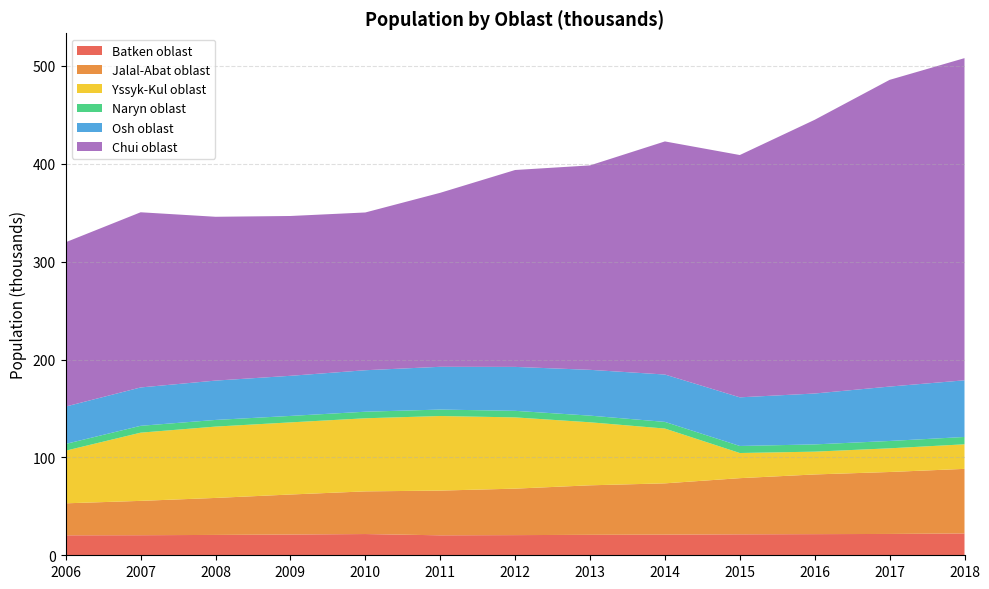

Reading left to right, transcribe all the data shown in this chart.

Batken oblast: 2006=20.4	2007=20.5	2008=20.8	2009=21.2	2010=21.7	2011=20.4	2012=20.6	2013=20.9	2014=21.1	2015=21.4	2016=21.6	2017=21.8	2018=22.3
Jalal-Abat oblast: 2006=32.7	2007=35.1	2008=37.8	2009=40.9	2010=43.6	2011=45.7	2012=47.5	2013=50.6	2014=52.4	2015=57.4	2016=61.0	2017=63.3	2018=66.0
Yssyk-Kul oblast: 2006=53.8	2007=69.7	2008=72.9	2009=73.7	2010=74.7	2011=76.2	2012=72.8	2013=64.4	2014=56.0	2015=25.7	2016=23.3	2017=24.2	2018=25.1
Naryn oblast: 2006=6.9	2007=7.0	2008=6.8	2009=6.6	2010=6.7	2011=6.6	2012=6.7	2013=6.8	2014=6.8	2015=7.2	2016=7.4	2017=7.5	2018=7.5
Osh oblast: 2006=38.2	2007=39.2	2008=40.2	2009=41.0	2010=42.4	2011=43.7	2012=44.9	2013=46.8	2014=48.4	2015=49.7	2016=52.0	2017=55.6	2018=57.9
Chui oblast: 2006=167.9	2007=179.0	2008=167.4	2009=163.3	2010=161.2	2011=177.8	2012=201.2	2013=208.9	2014=238.2	2015=247.6	2016=279.7	2017=313.4	2018=329.2